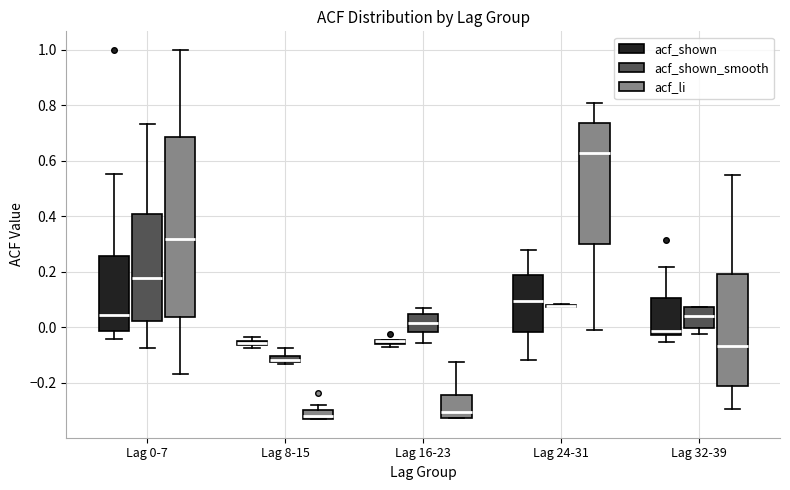

Which box is the tallest, from its lower edge to its upper edge?

Lag 0-7 (acf_li)